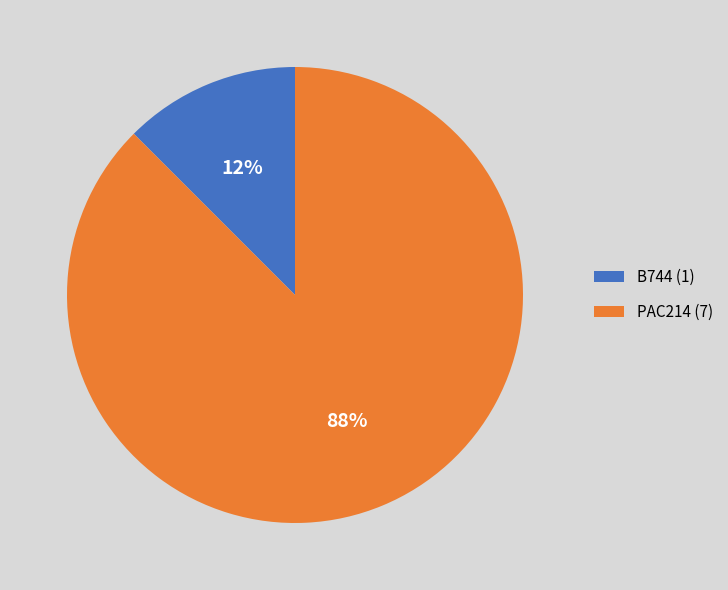

Count the number of slices in the pie.

2